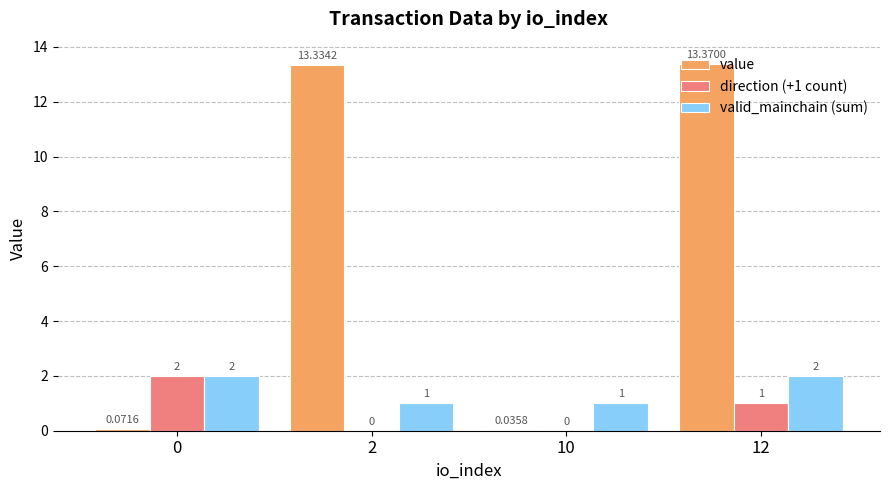

What is the sum of all valid_mainchain (sum) values?

6.0